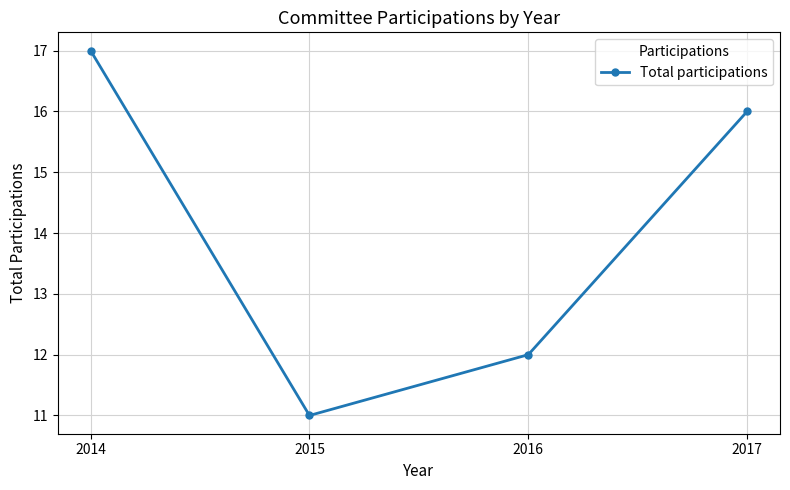

What is the difference between the second highest and second lowest values?

4